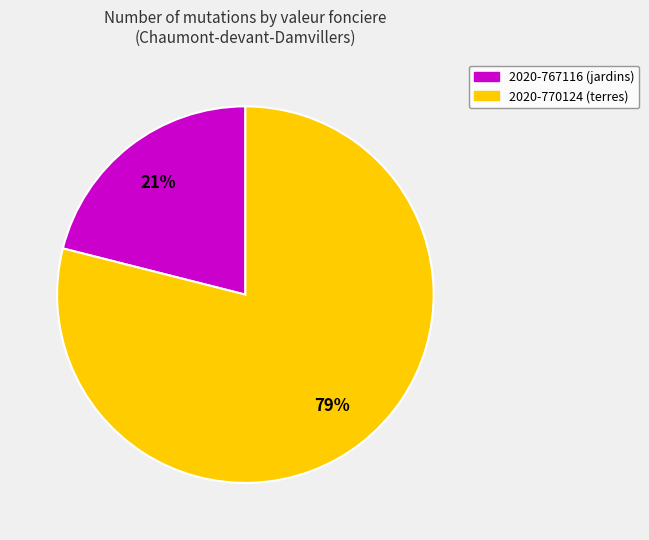

To the nearest percent, what is the difference between the 2020-767116 and 2020-770124 slice percentages?

58%